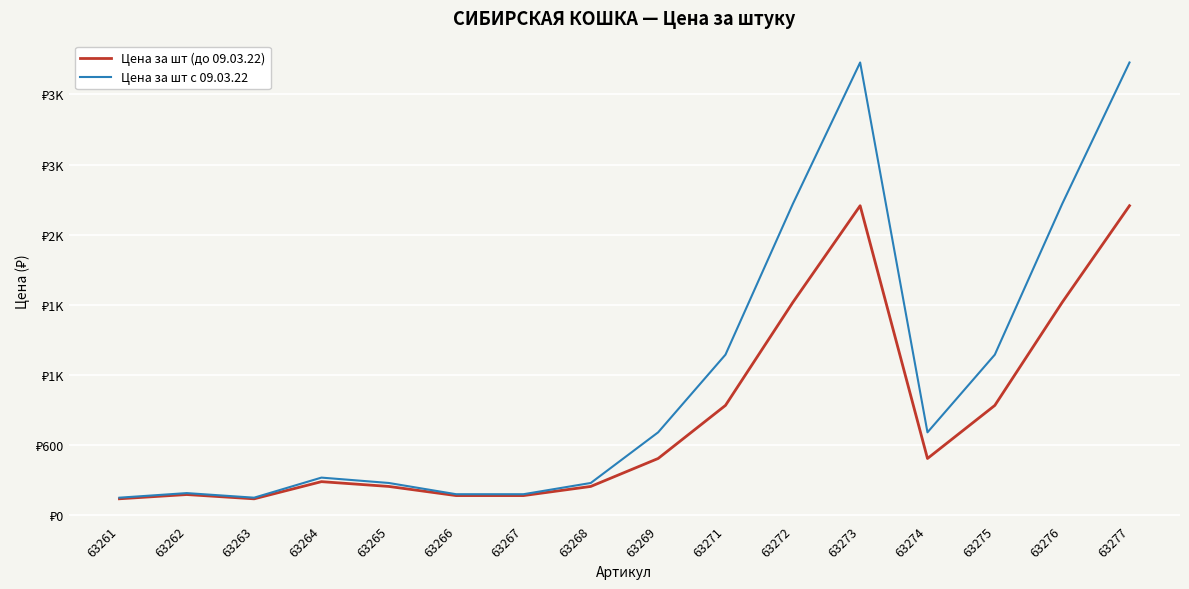

What is the average value of the Цена за шт (до 09.03.22) series?

833.4